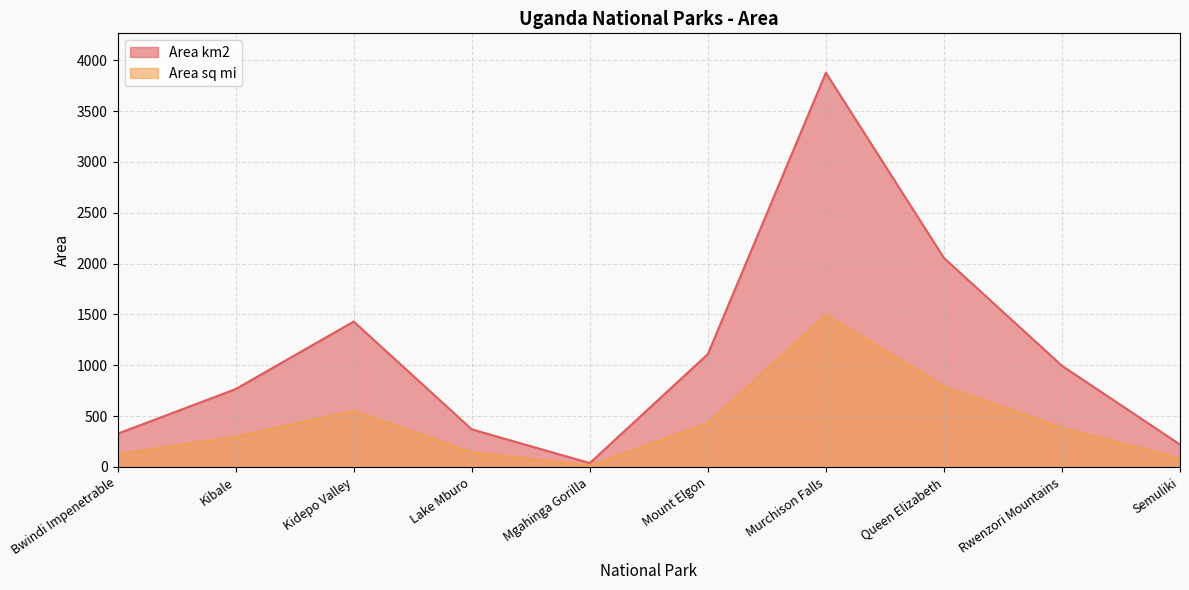

List the labels in order of Area km2 value, largest first.

Murchison Falls, Queen Elizabeth, Kidepo Valley, Mount Elgon, Rwenzori Mountains, Kibale, Lake Mburo, Bwindi Impenetrable, Semuliki, Mgahinga Gorilla